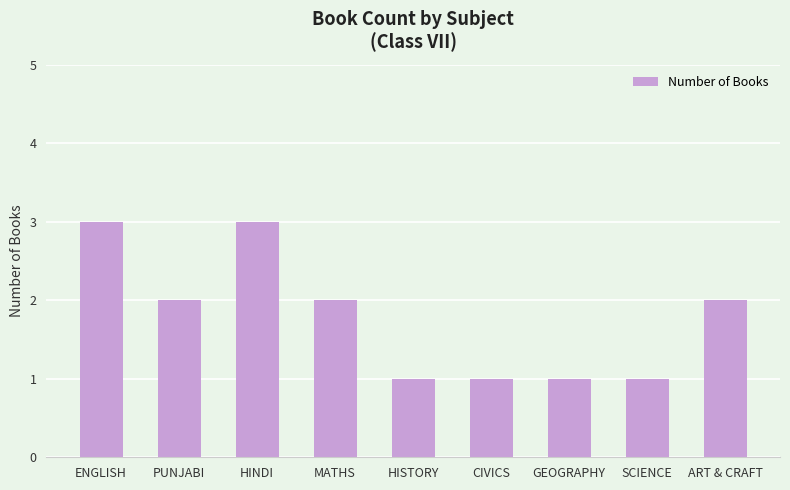

The chart shows a value of 2 at MATHS. True or false?

True